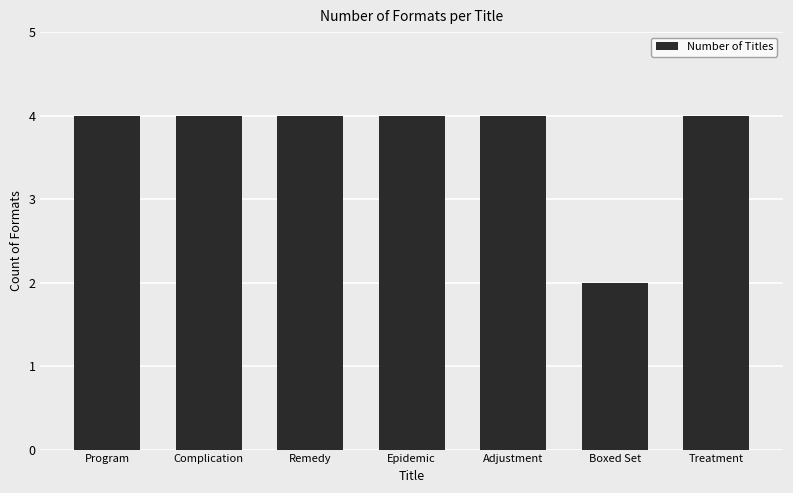

Between Epidemic and Boxed Set, which is larger?

Epidemic